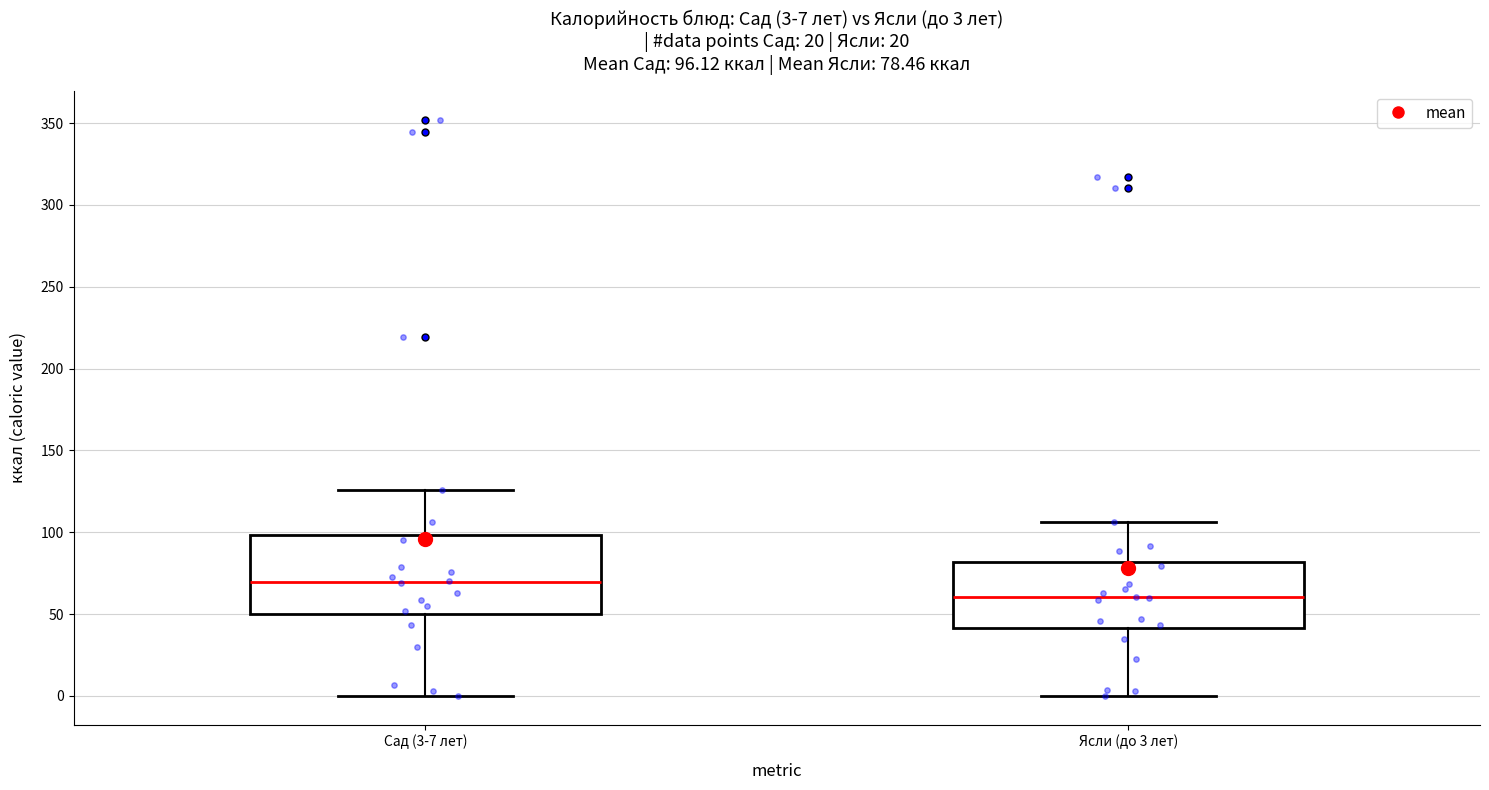

Which box's median line is the lowest?

Ясли (до 3 лет)